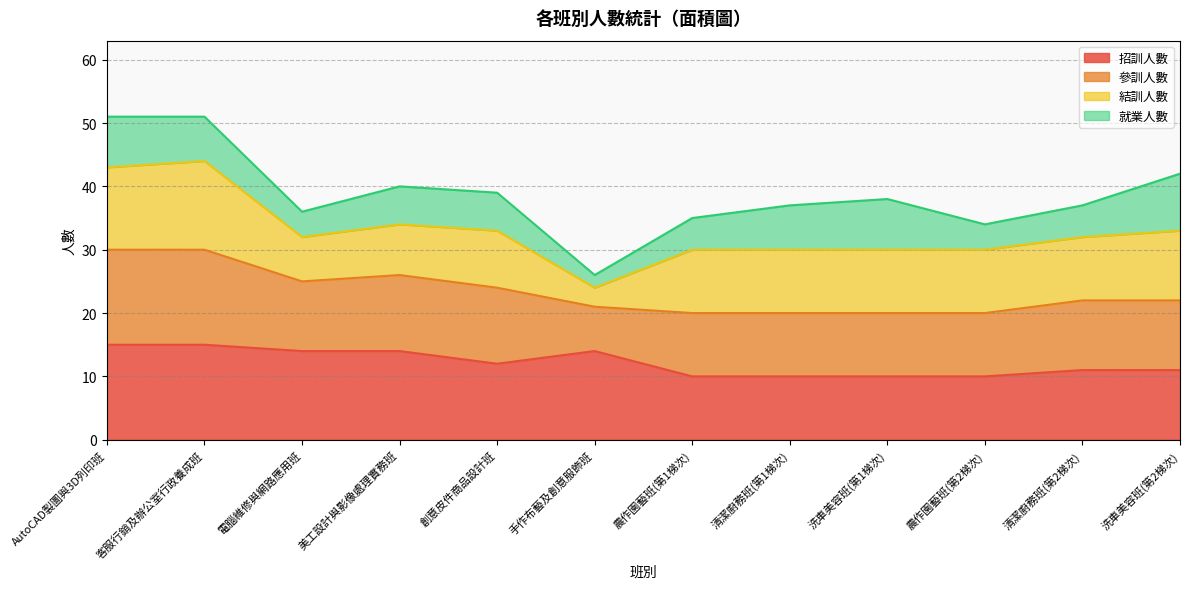

What are all the series names shown in the legend?

招訓人數, 參訓人數, 結訓人數, 就業人數